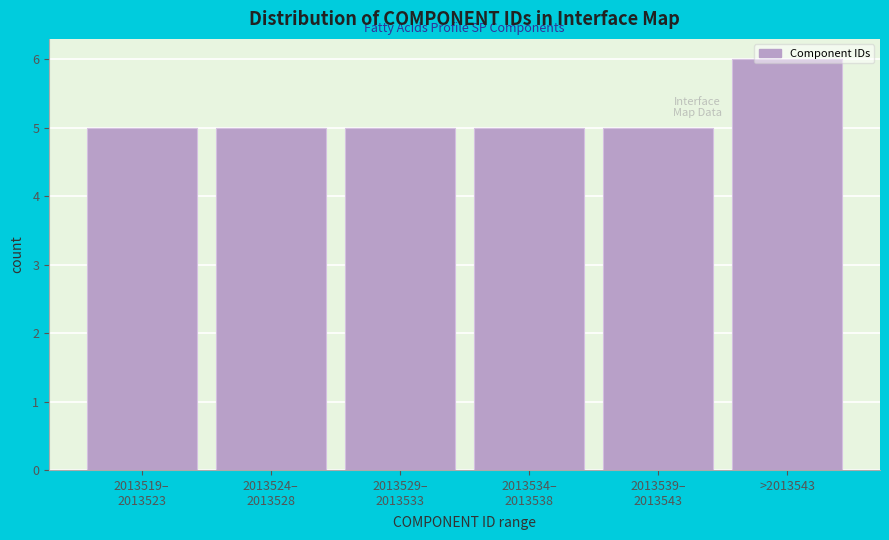

The chart shows a value of 10 at >2013543. True or false?

False